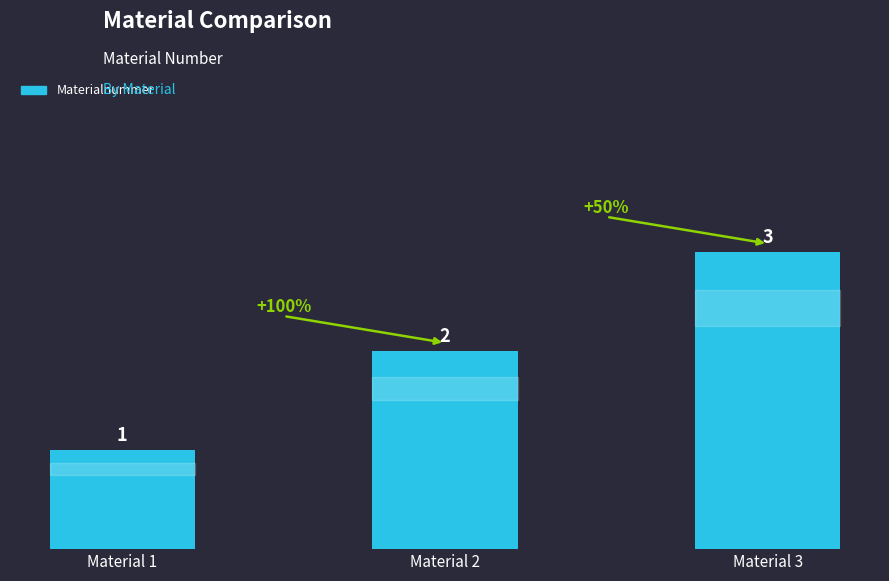

Are the bars horizontal?

No